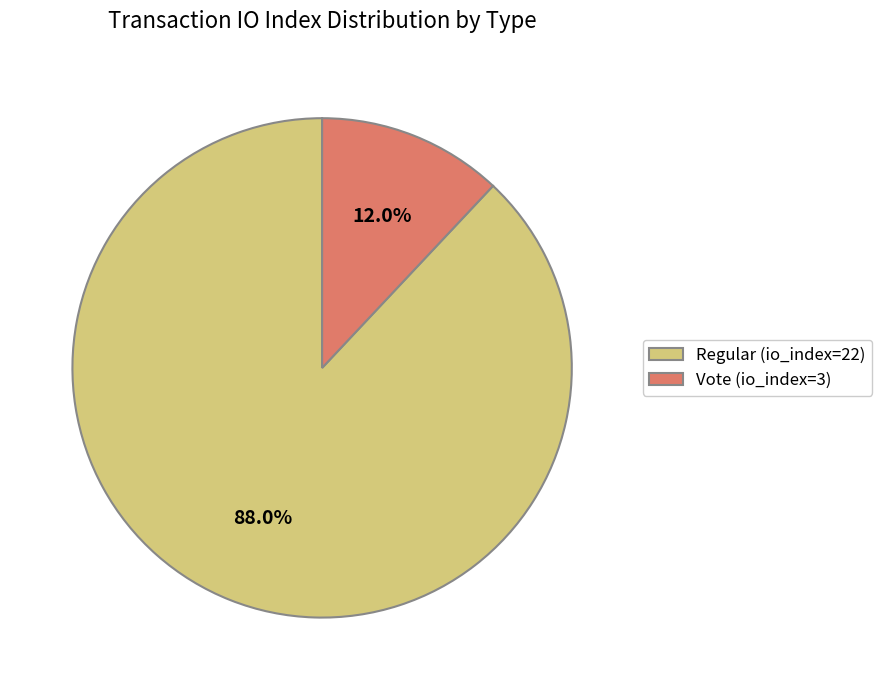

Between Vote (io_index=3) and Regular (io_index=22), which is larger?

Regular (io_index=22)